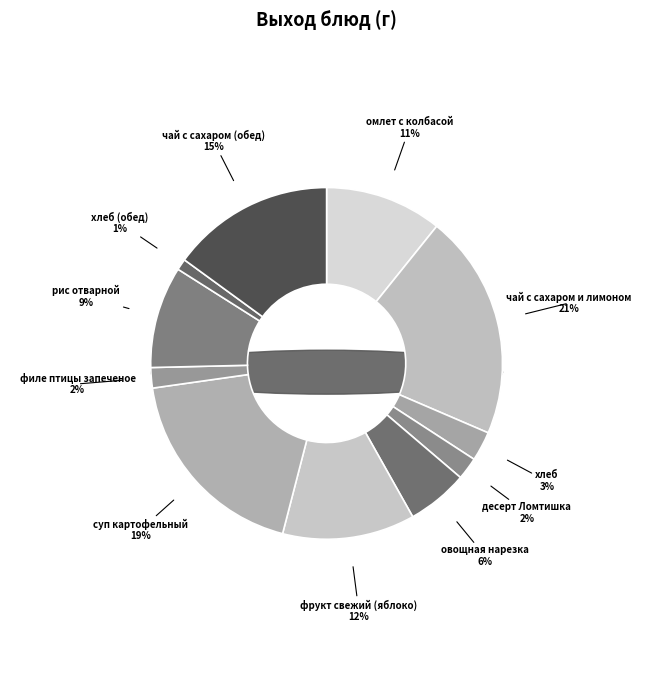

How many segments does this pie chart have?

11